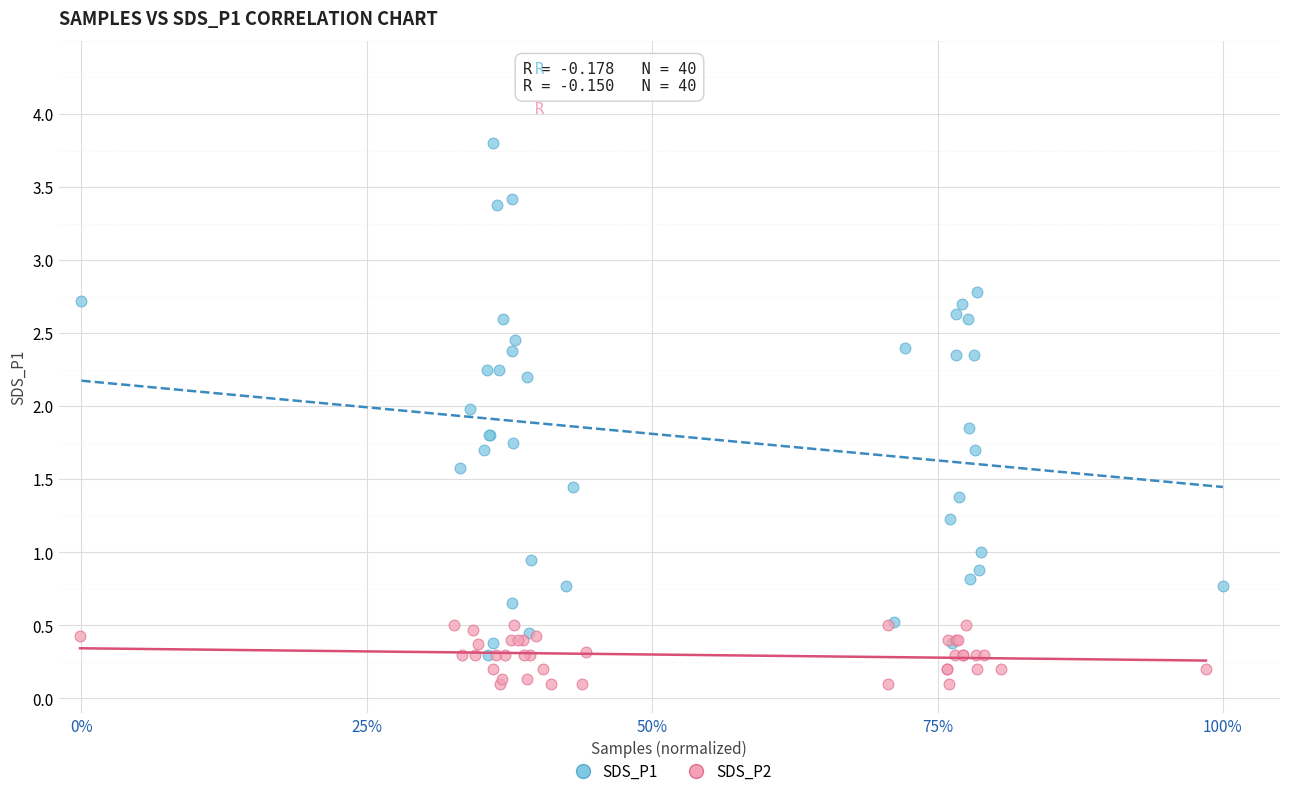

Which series reaches the minimum Y coordinate?

SDS_P2